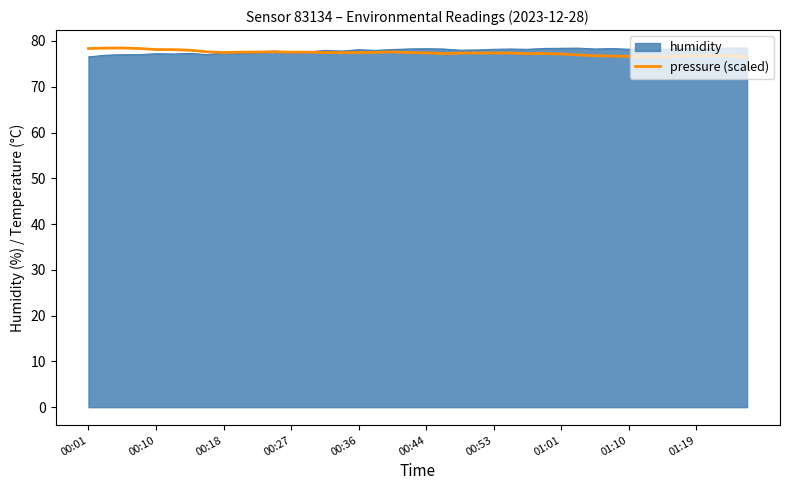

What is the highest value of the humidity series?

78.5